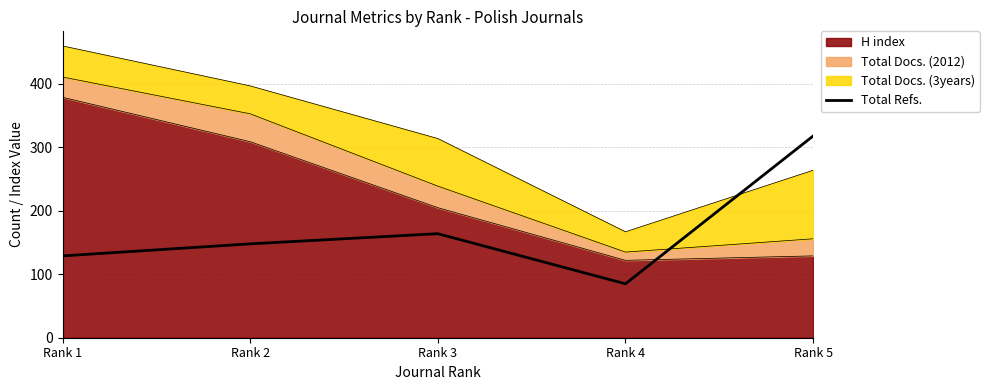

What is the difference between the second highest and minimum values?

79